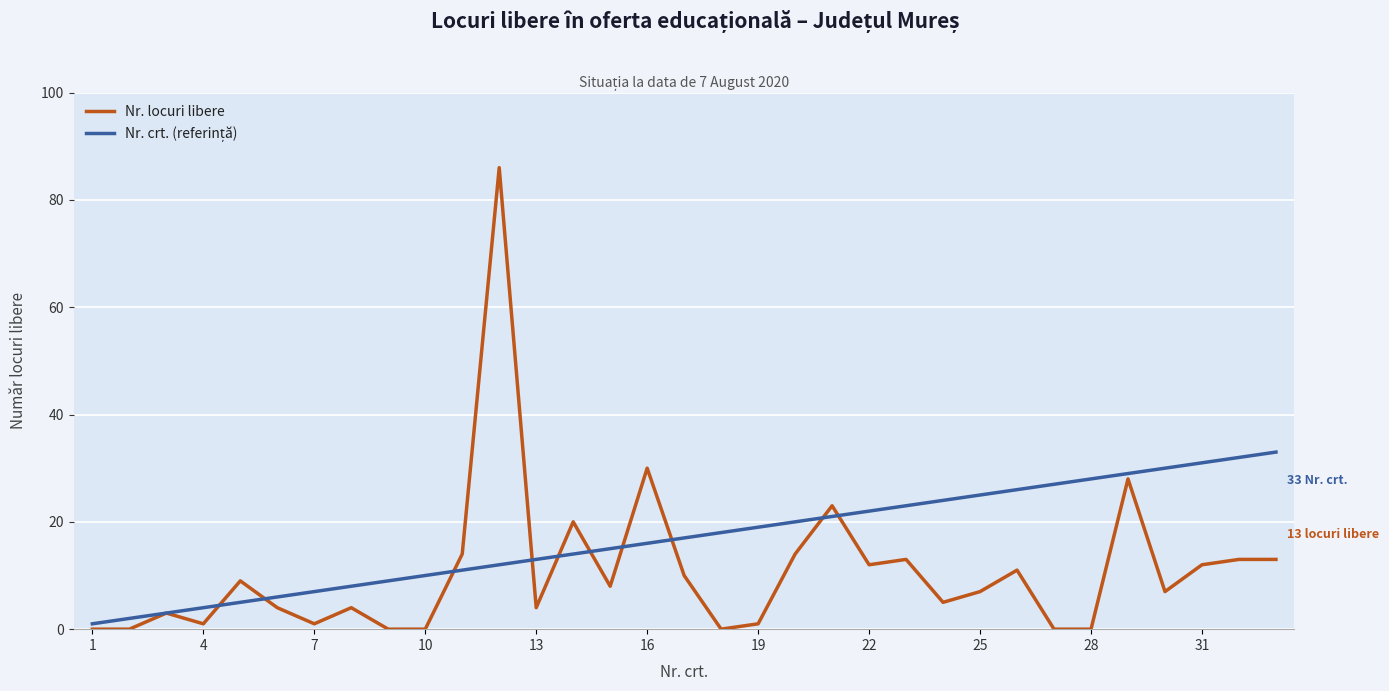

At how many categories does at least one series exceed 52?

1